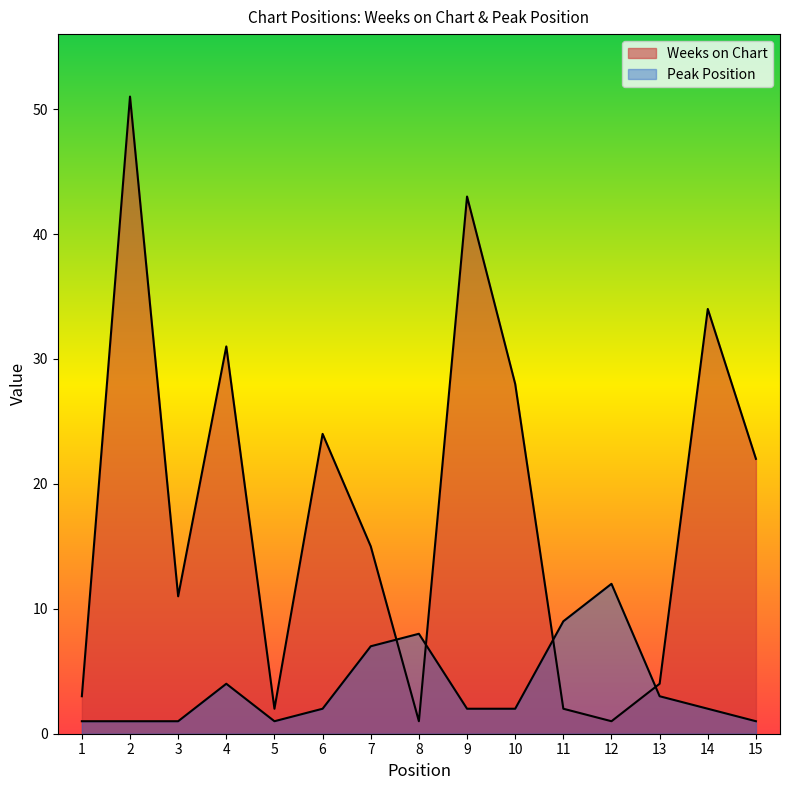

What is the difference between the maximum and minimum values in the Peak Position series?

11